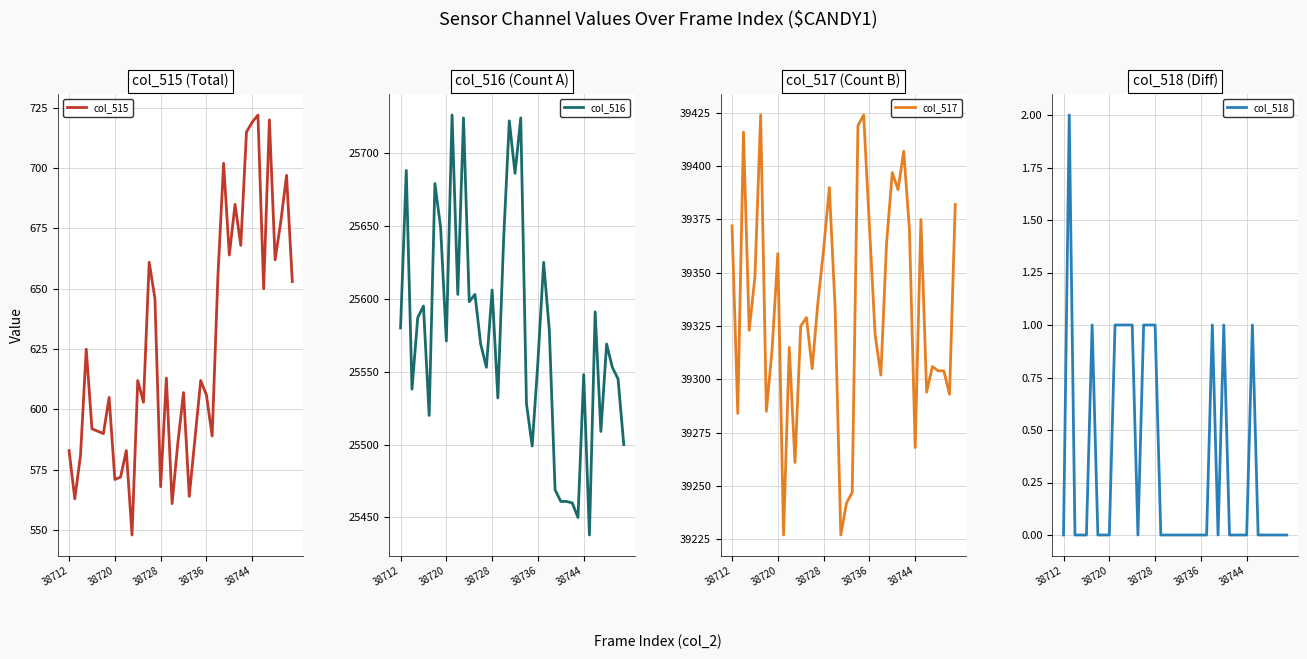

Which category has the lowest value in the col_518 series?

38712